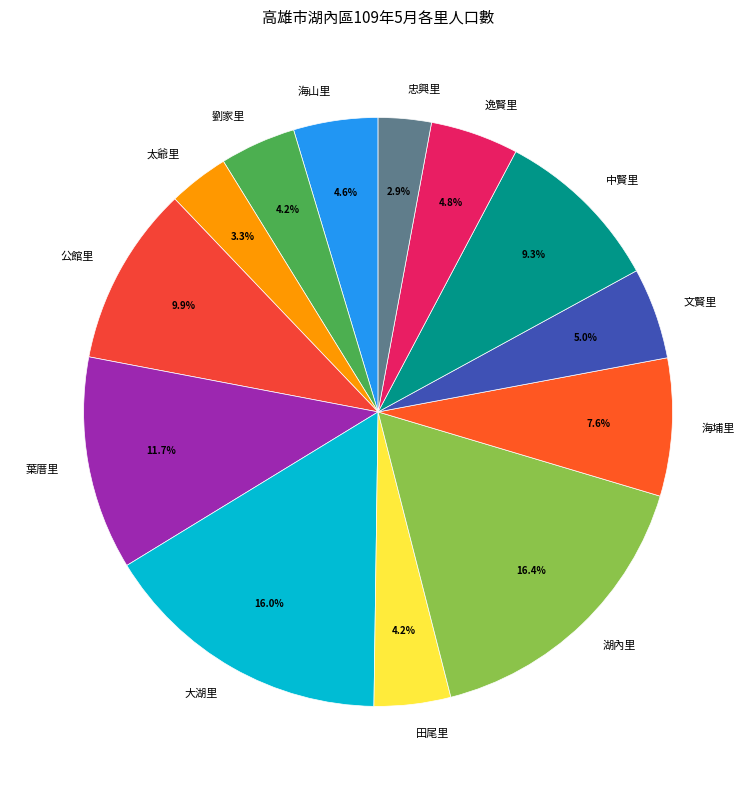

Does 太爺里 represent more than half of the total?

No